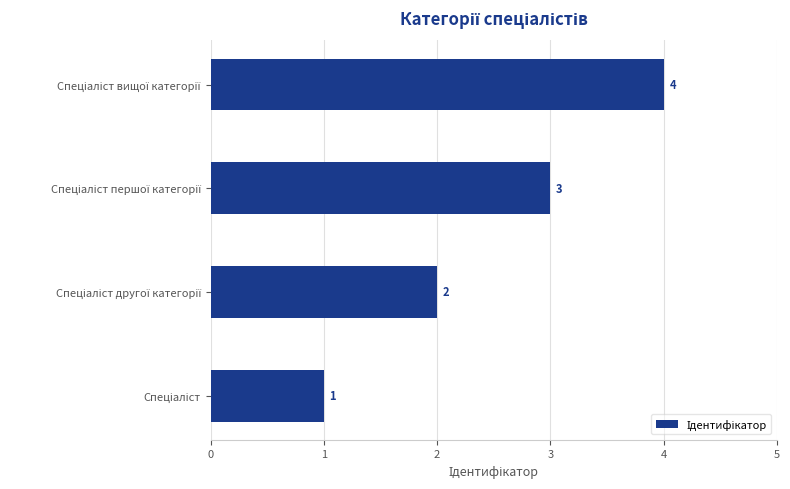

What is the maximum value shown in the chart?

4